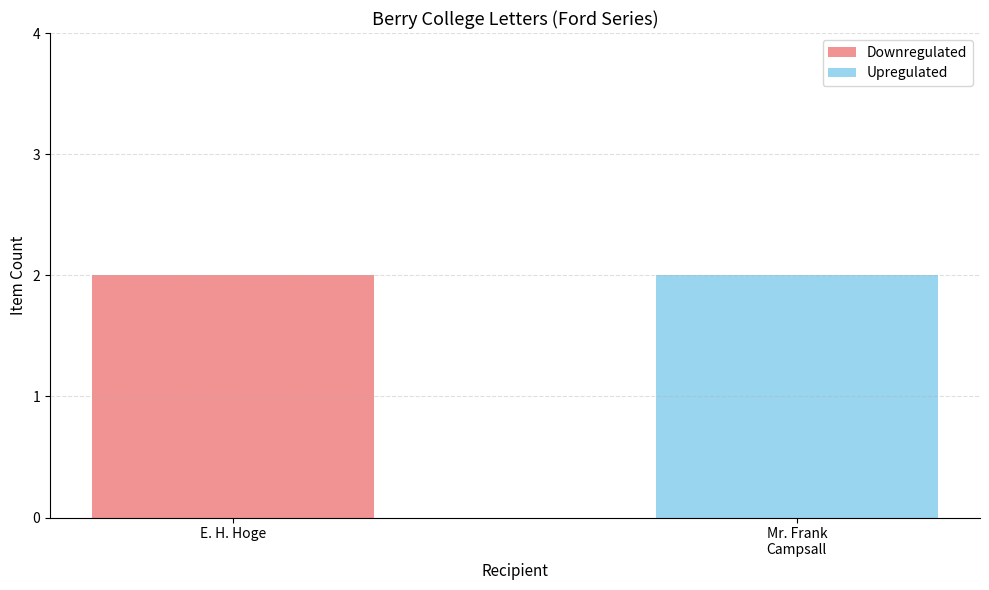

The Downregulated series shows 0 at E. H. Hoge. True or false?

False